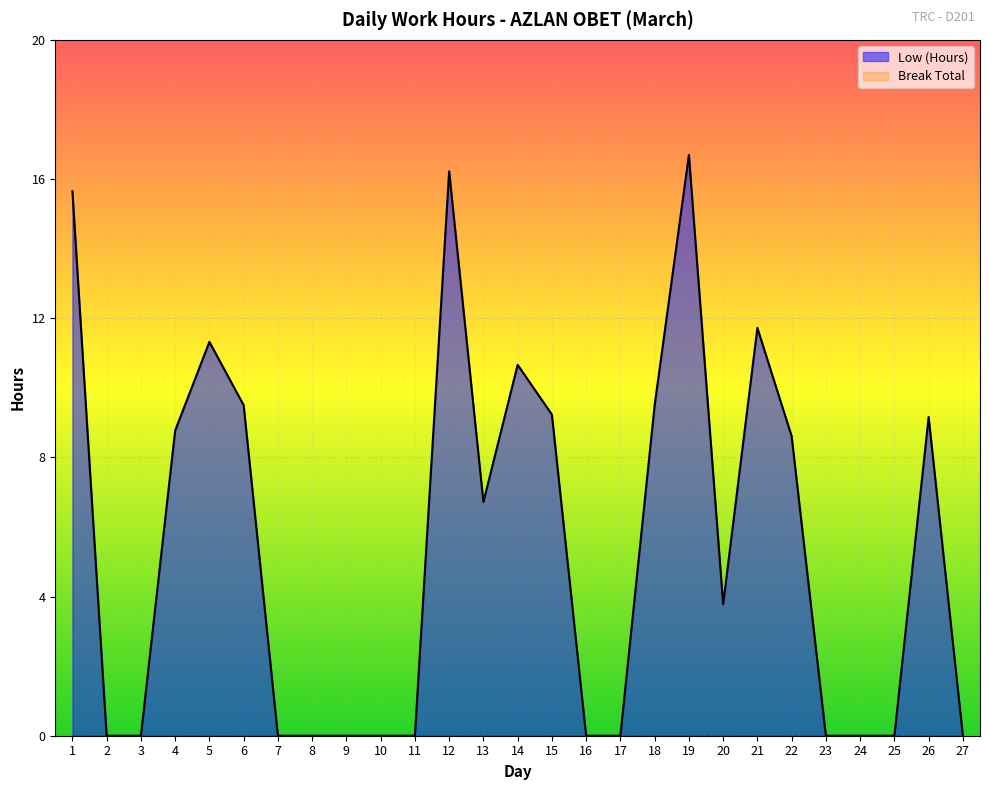

What is the sum of the values at 10 and 19?

16.7